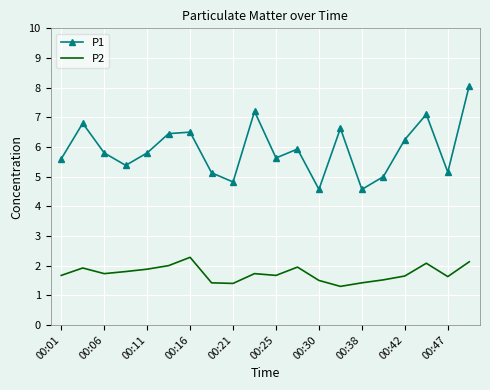

How many distinct data groups are displayed?

2